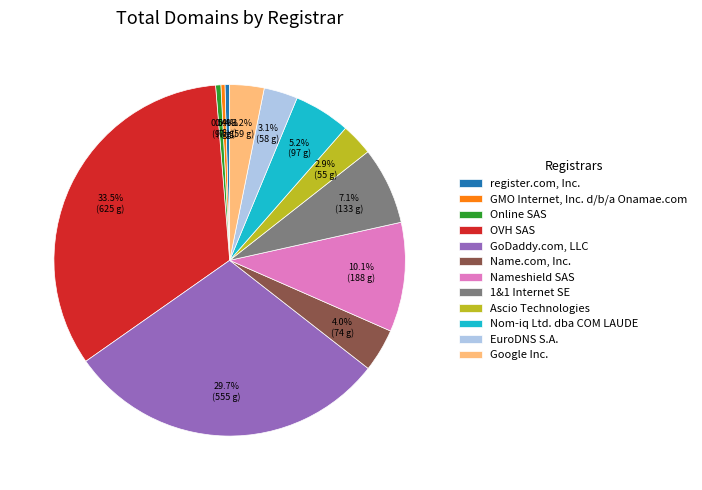

Do Google Inc. and GMO Internet, Inc. d/b/a Onamae.com together represent more than half of the pie?

No